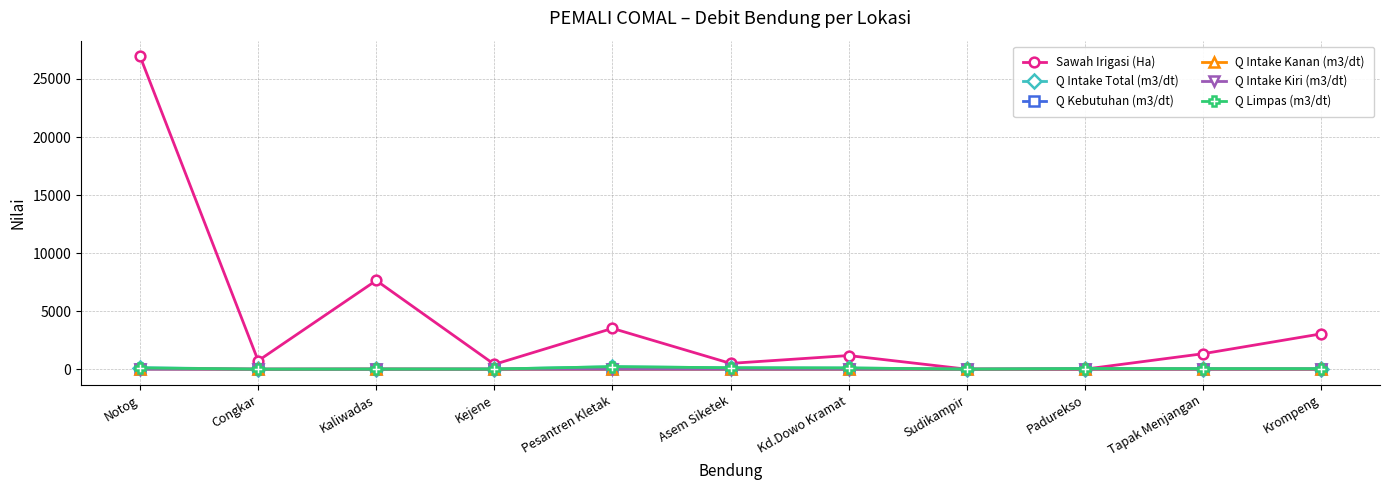

Which series has the largest range (max minus min)?

Sawah Irigasi (Ha)